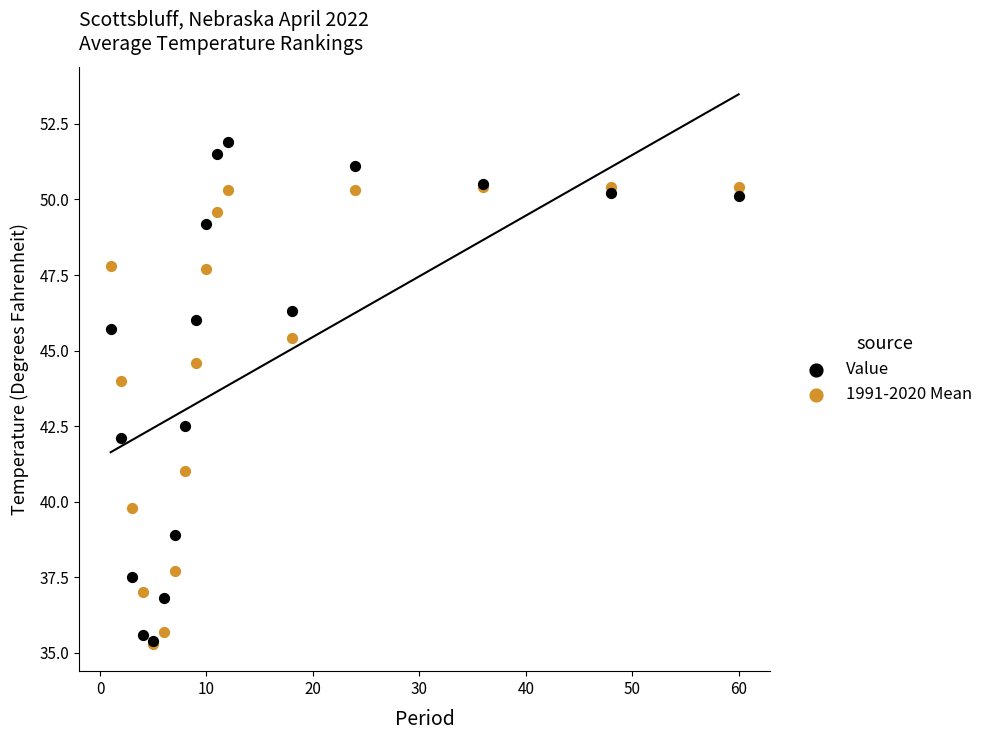

Which series reaches the maximum Y coordinate?

Value